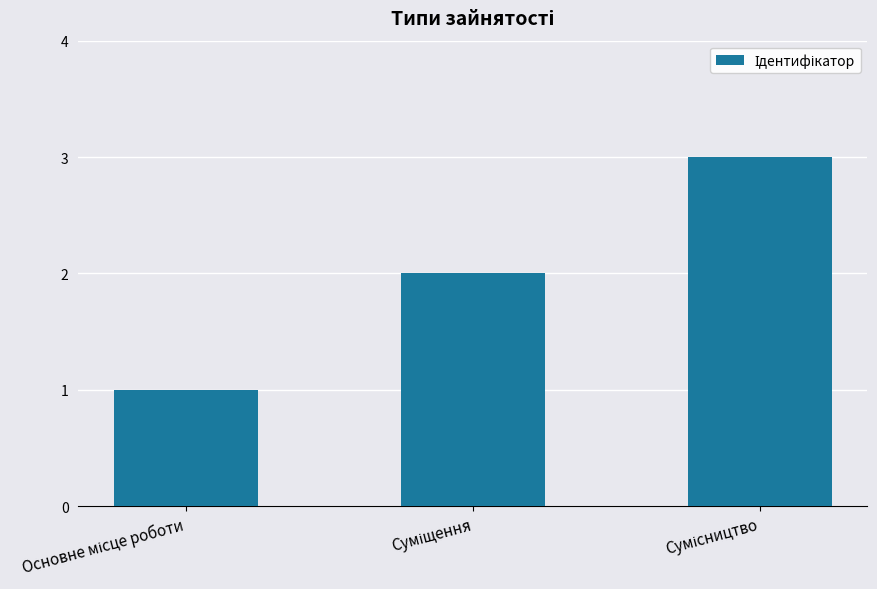

What is the maximum value shown in the chart?

3